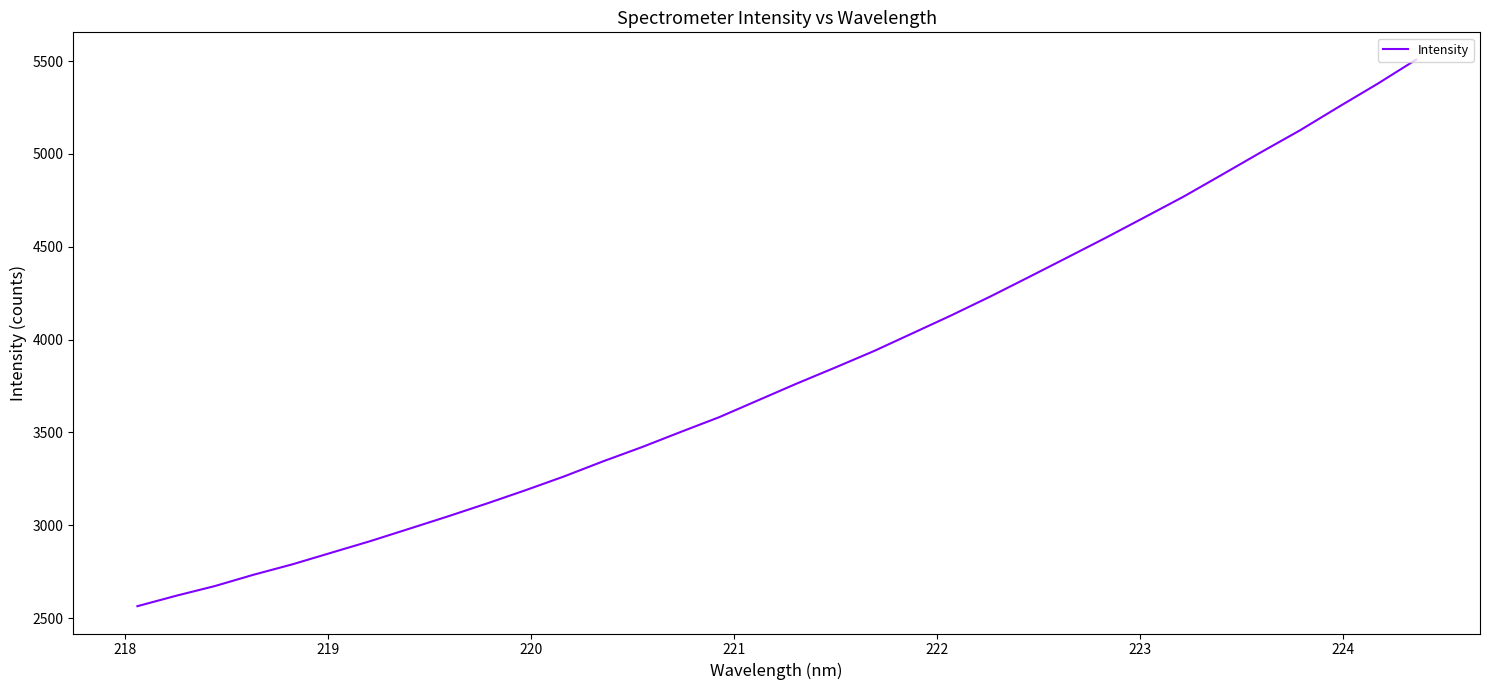

Does the chart display data point markers on the line(s)?

No